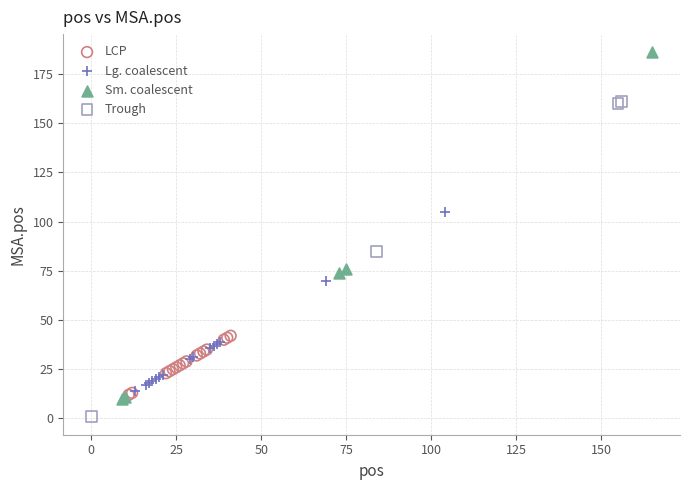

Which series contains the highest Y value?

Sm. coalescent